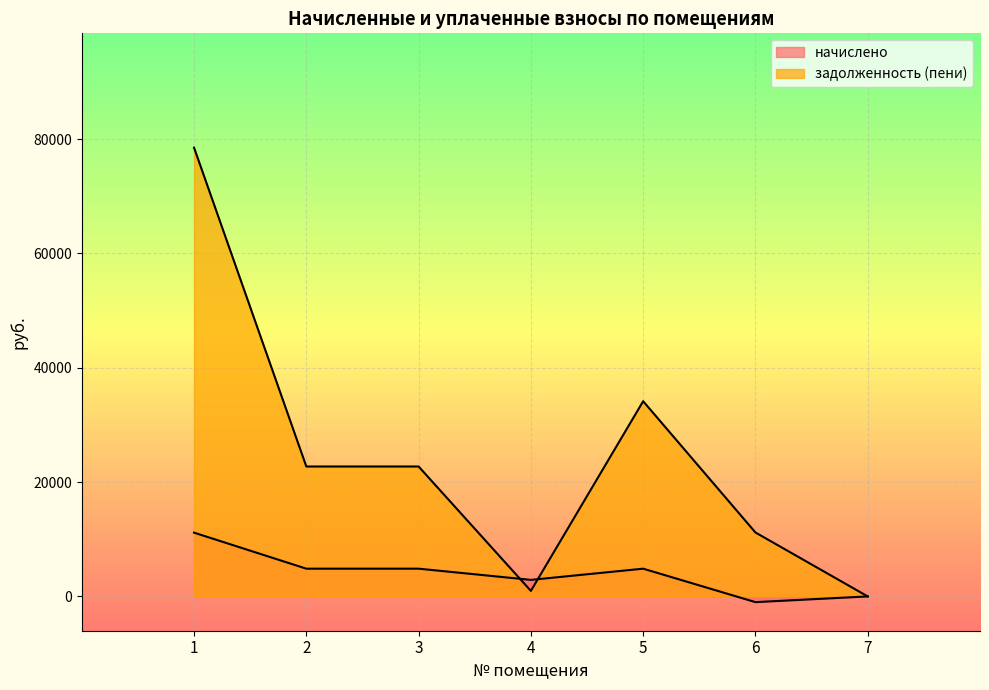

List the labels in order of задолженность (пени) value, smallest first.

7, 4, 6, 2, 3, 5, 1